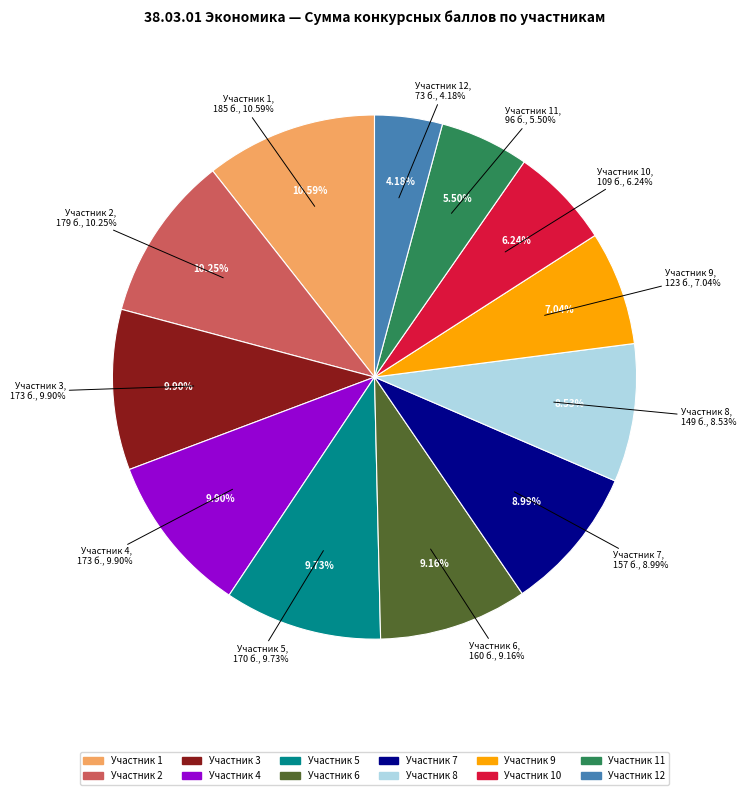

Count the number of slices in the pie.

12